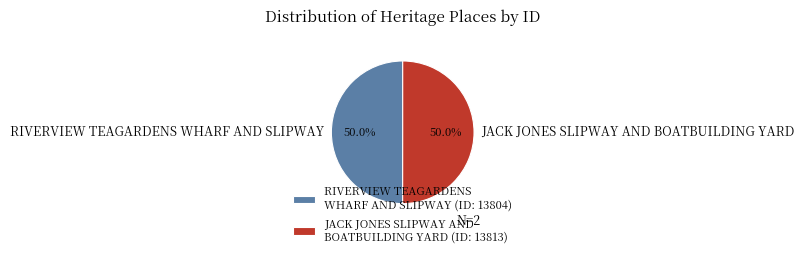

How many slices are in this pie chart?

2